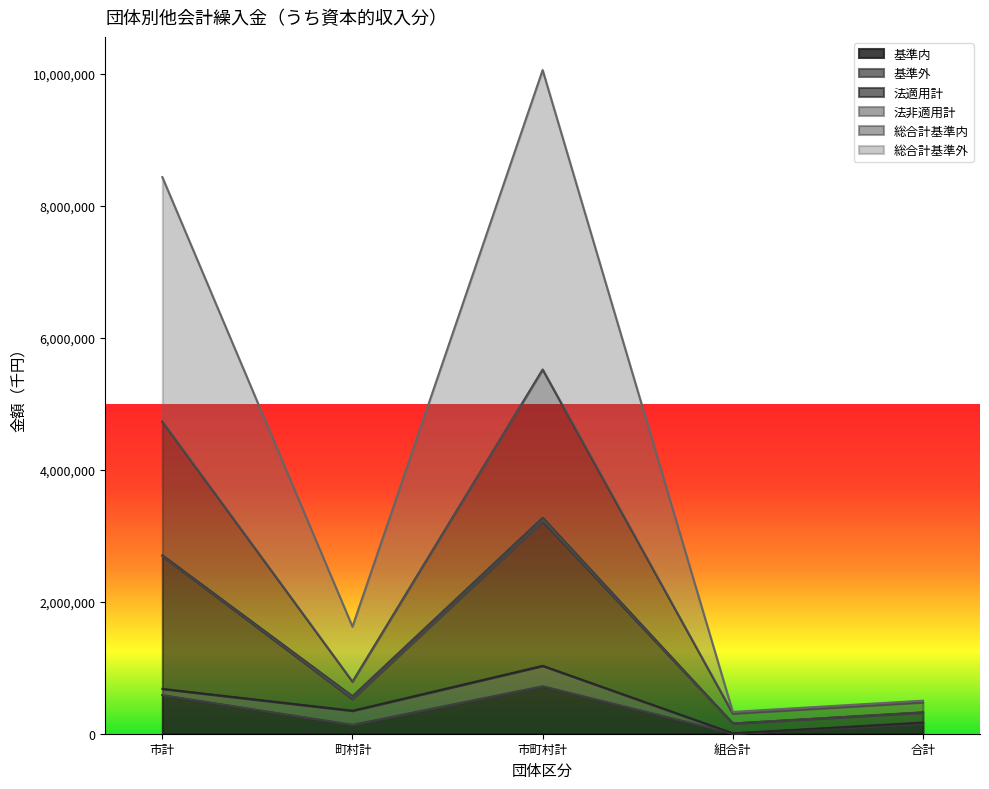

How many lines are shown in the chart?

6